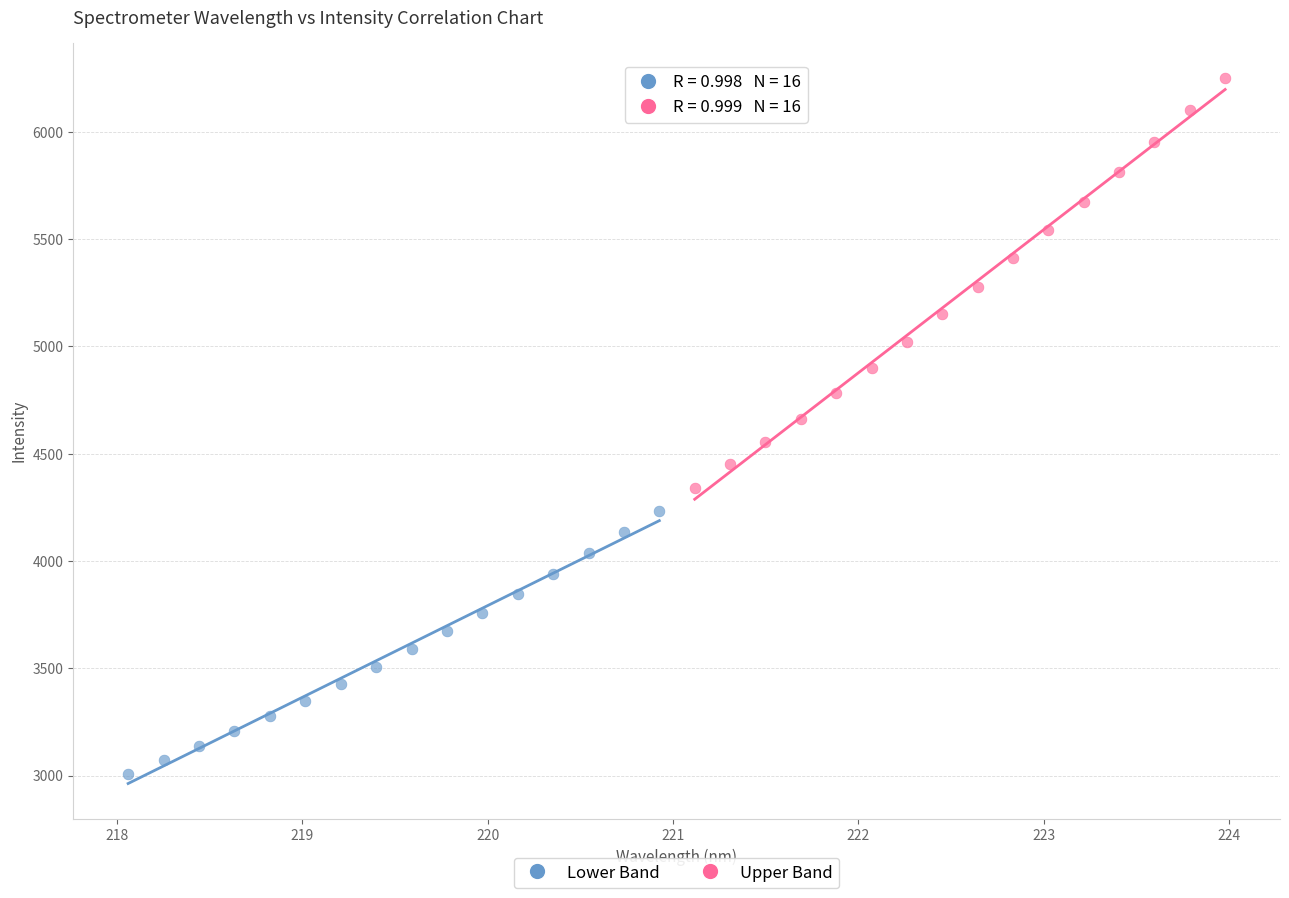

Which series contains the highest Y value?

Upper Band